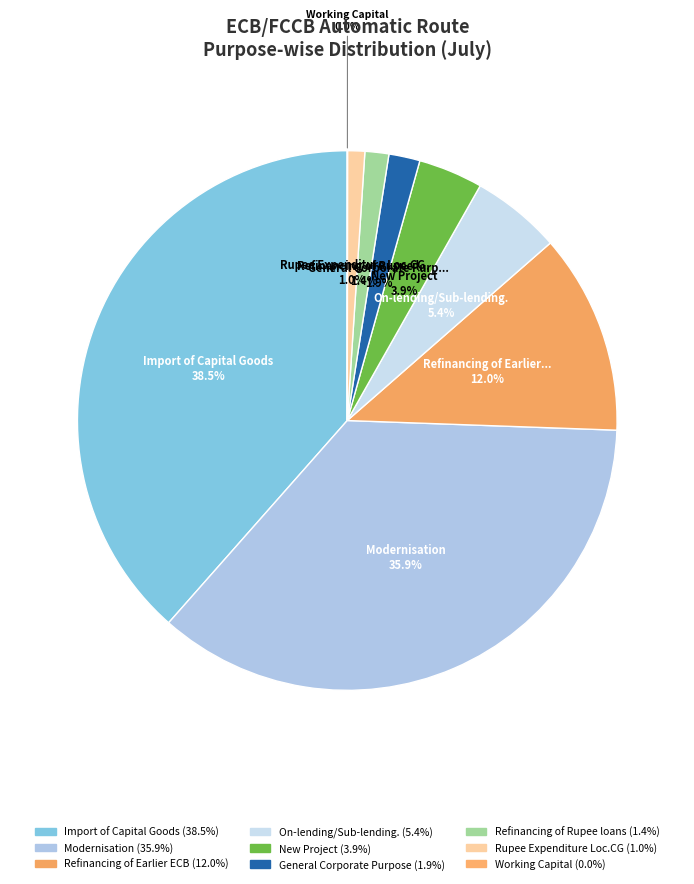

To the nearest percent, what is the average slice percentage?

11%